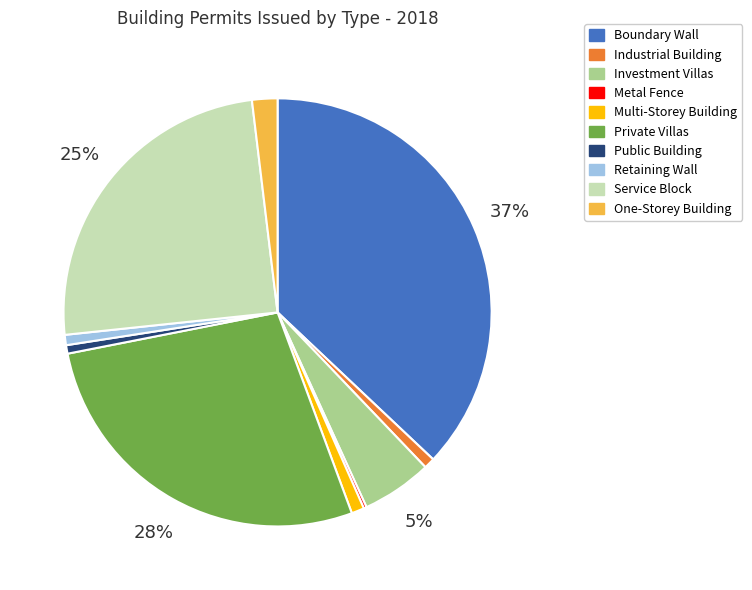

Between Private Villas and Retaining Wall, which is larger?

Private Villas